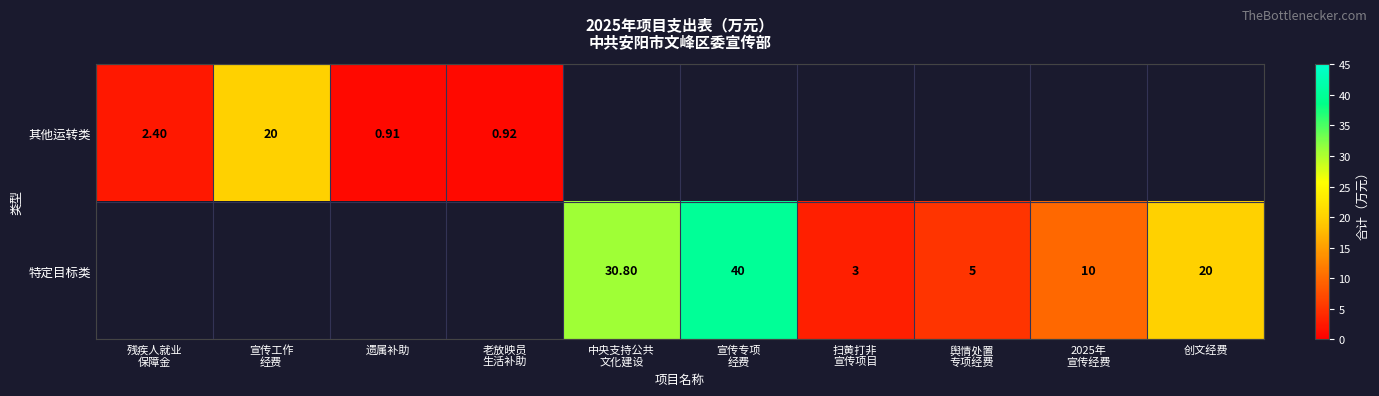

At how many categories does at least one series exceed 38?

1